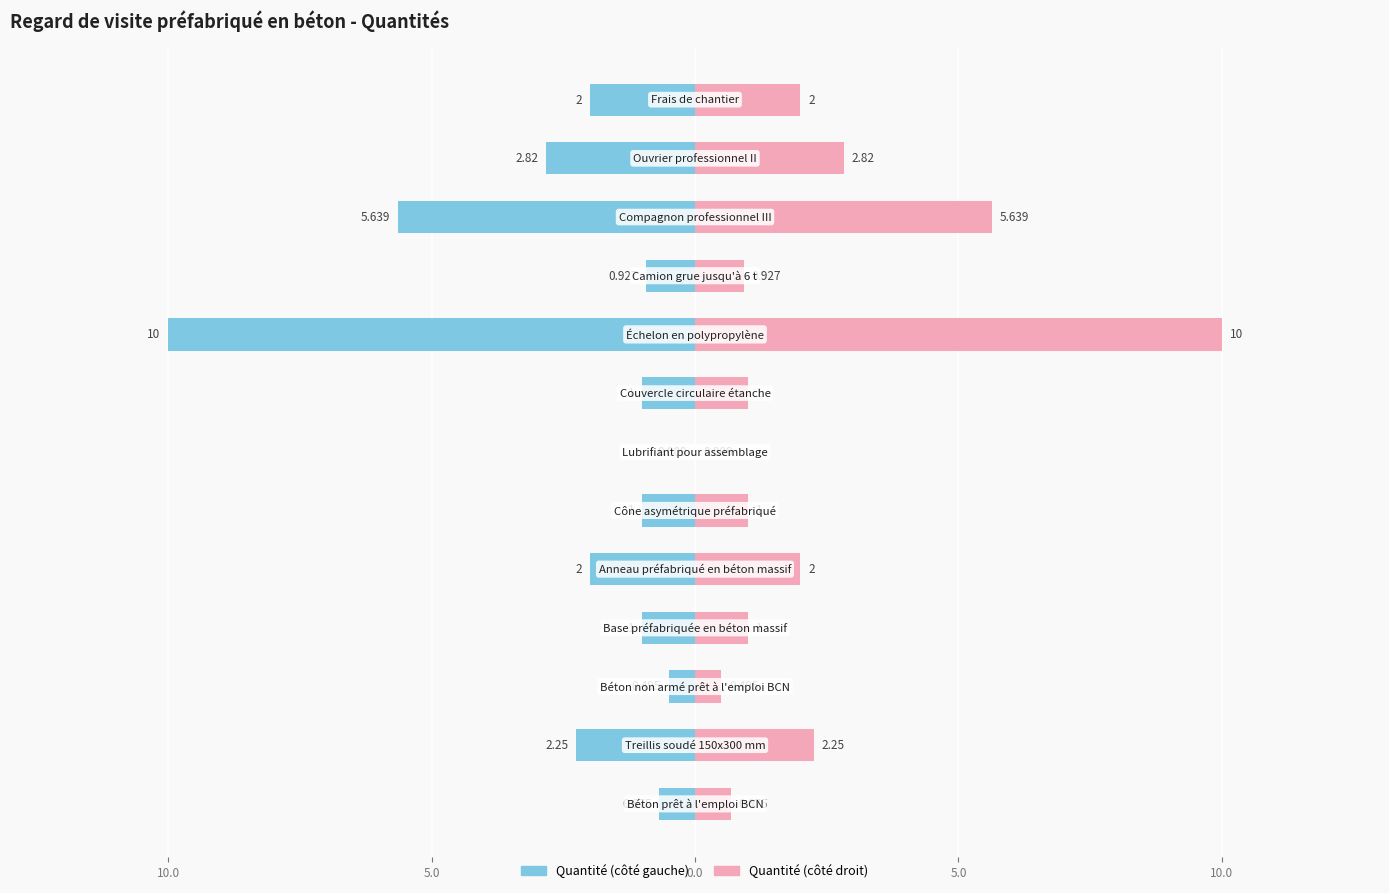

Between 7 and 15.0, which is larger?

15.0